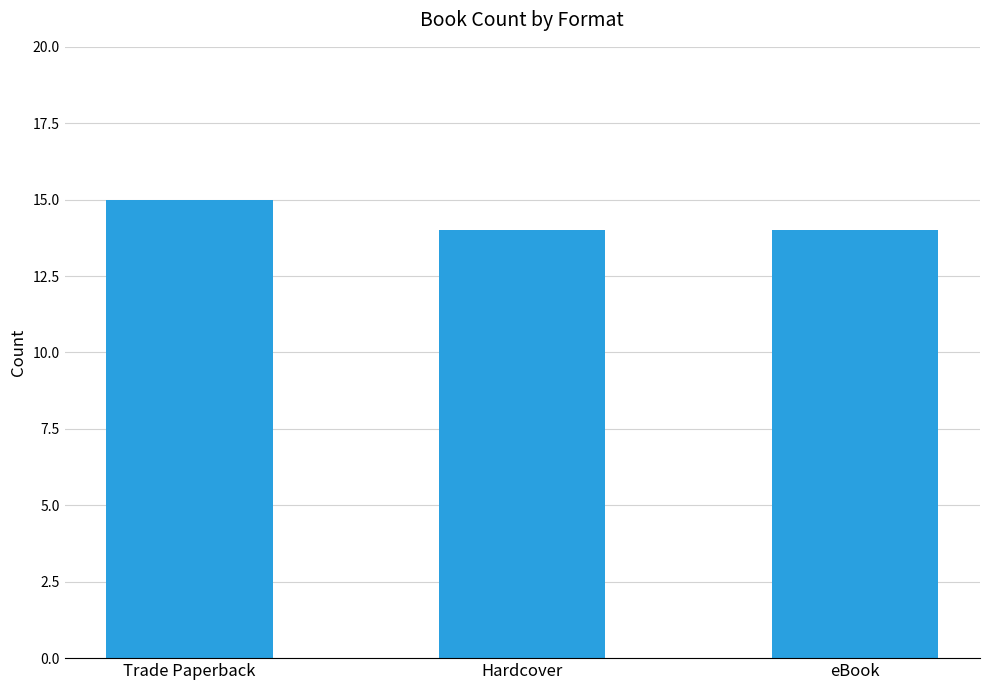

The chart shows a value of 14 at Hardcover. True or false?

True